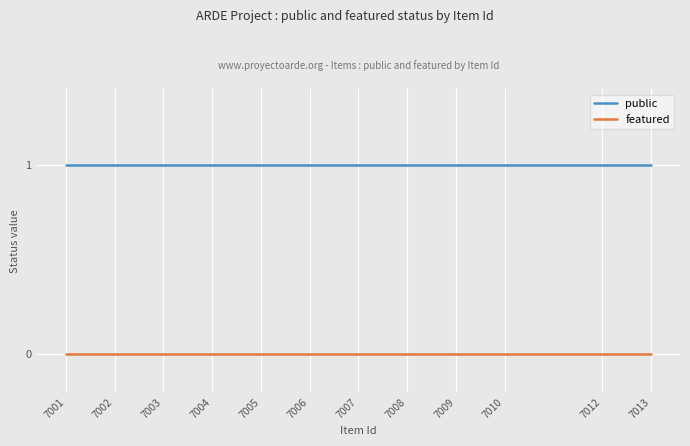

Reading right to left, transcribe all the data shown in this chart.

public: 7013=1	7012=1	7010=1	7009=1	7008=1	7007=1	7006=1	7005=1	7004=1	7003=1	7002=1	7001=1
featured: 7013=0	7012=0	7010=0	7009=0	7008=0	7007=0	7006=0	7005=0	7004=0	7003=0	7002=0	7001=0